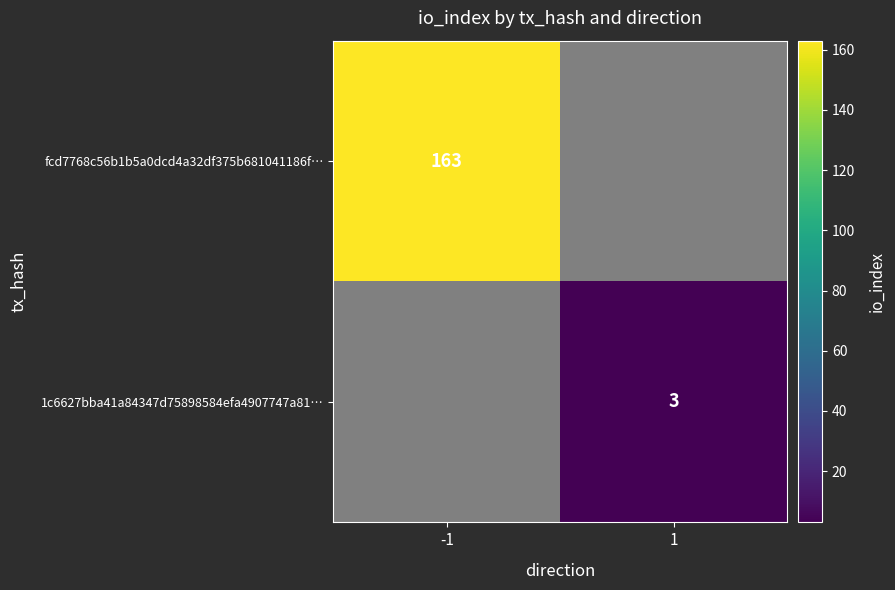

What is the smallest value displayed?

3.0